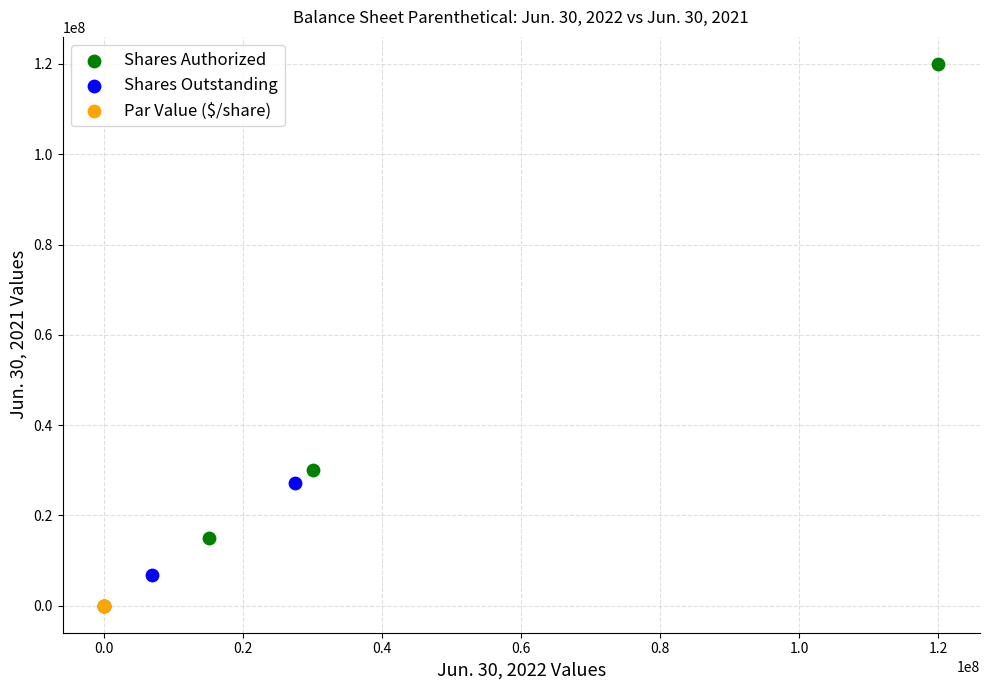

Which series reaches the maximum Y coordinate?

Shares Authorized